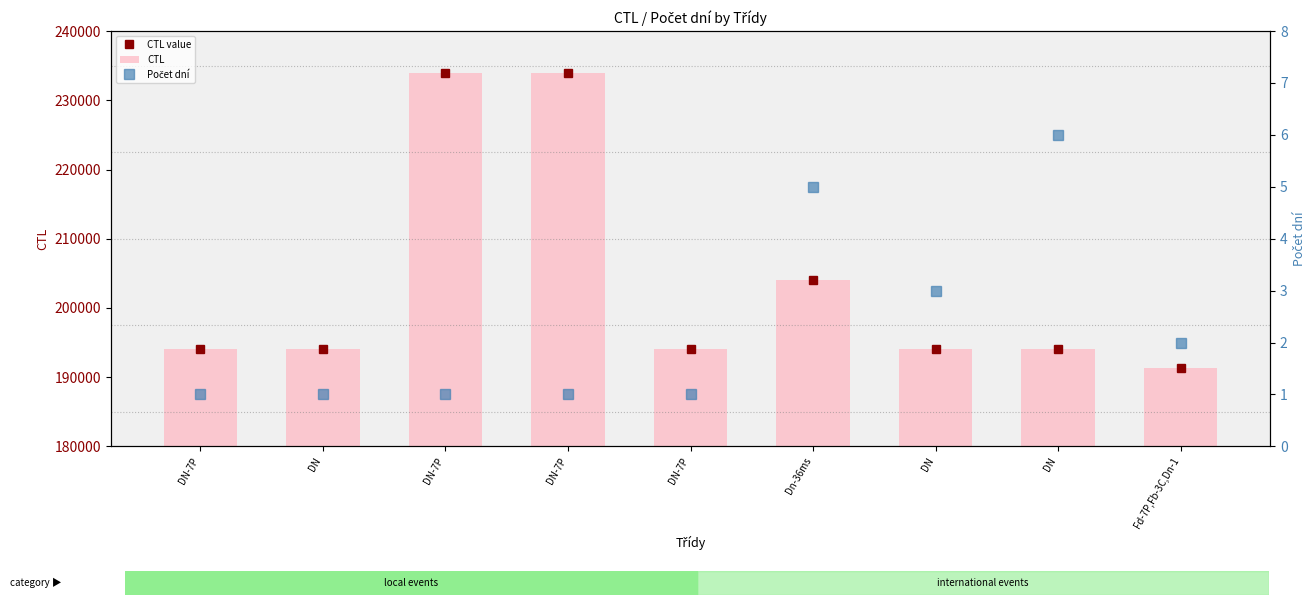

What is the smallest value displayed?

1